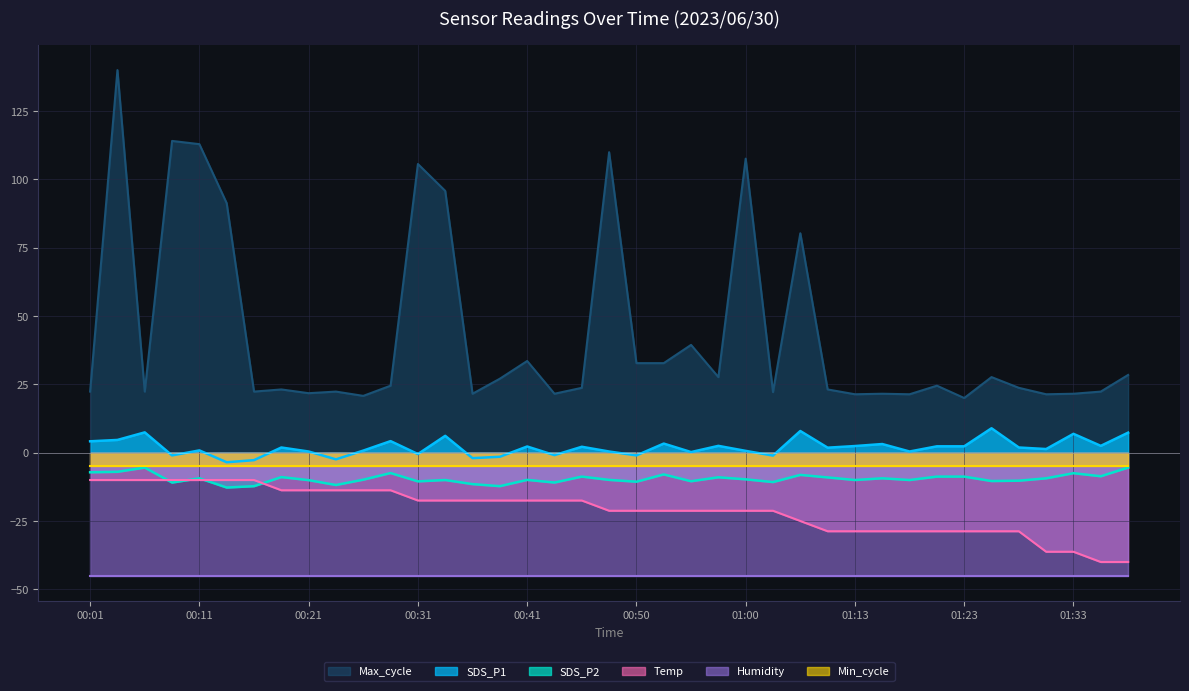

What is the average value of the SDS_P2 series?

-9.5